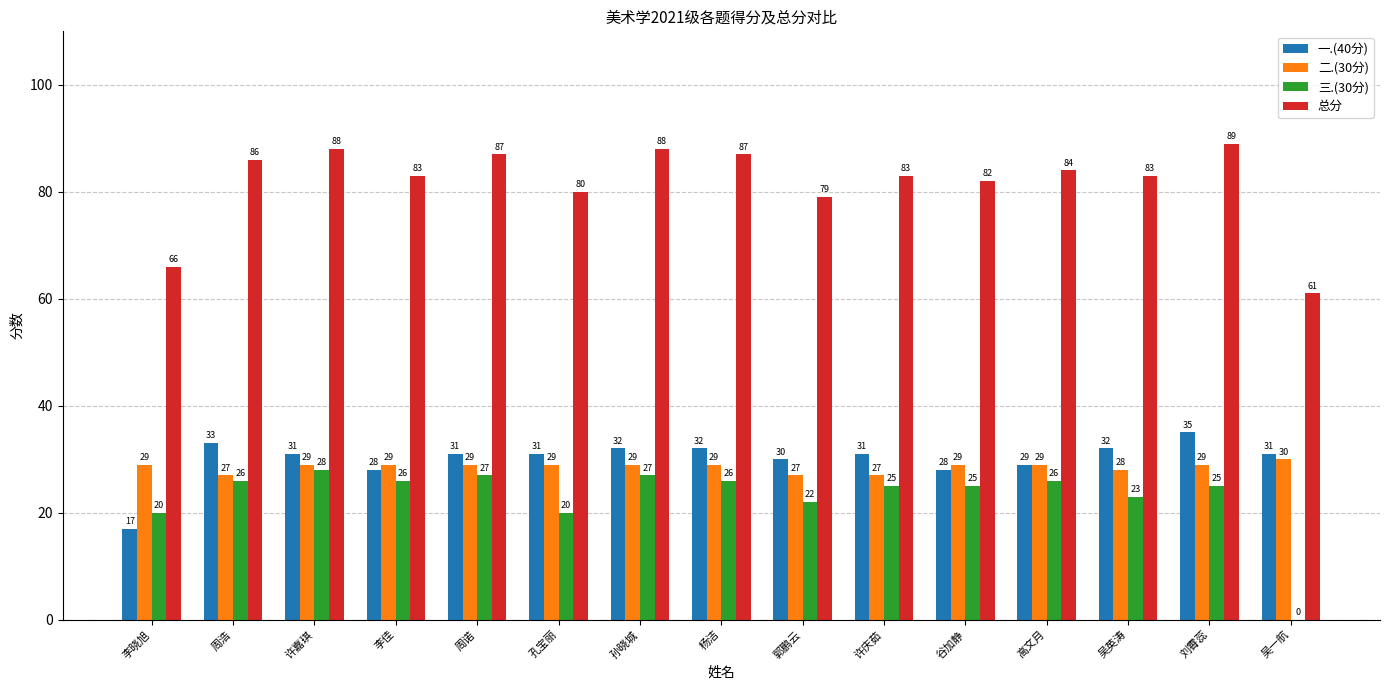

Which series changed the most between 吴英涛 and 刘霄蕊?

总分